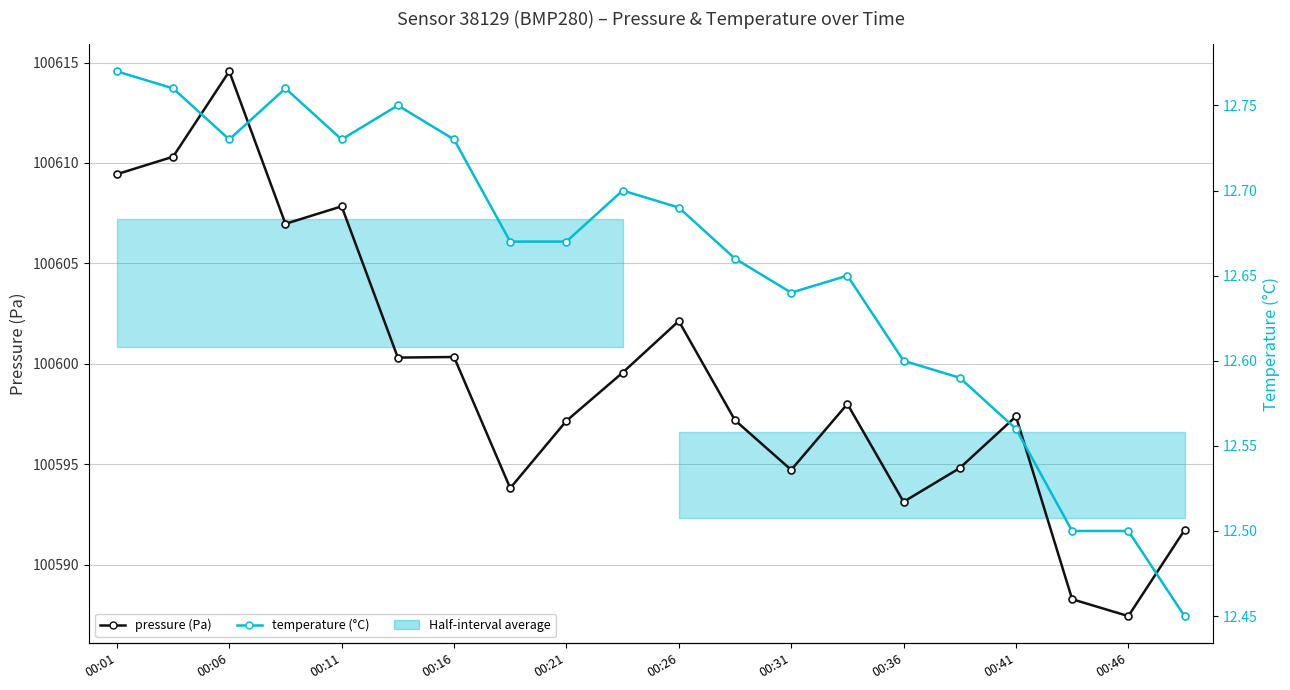

True or false: pressure has a value of 131944.6 at 00:16.

False